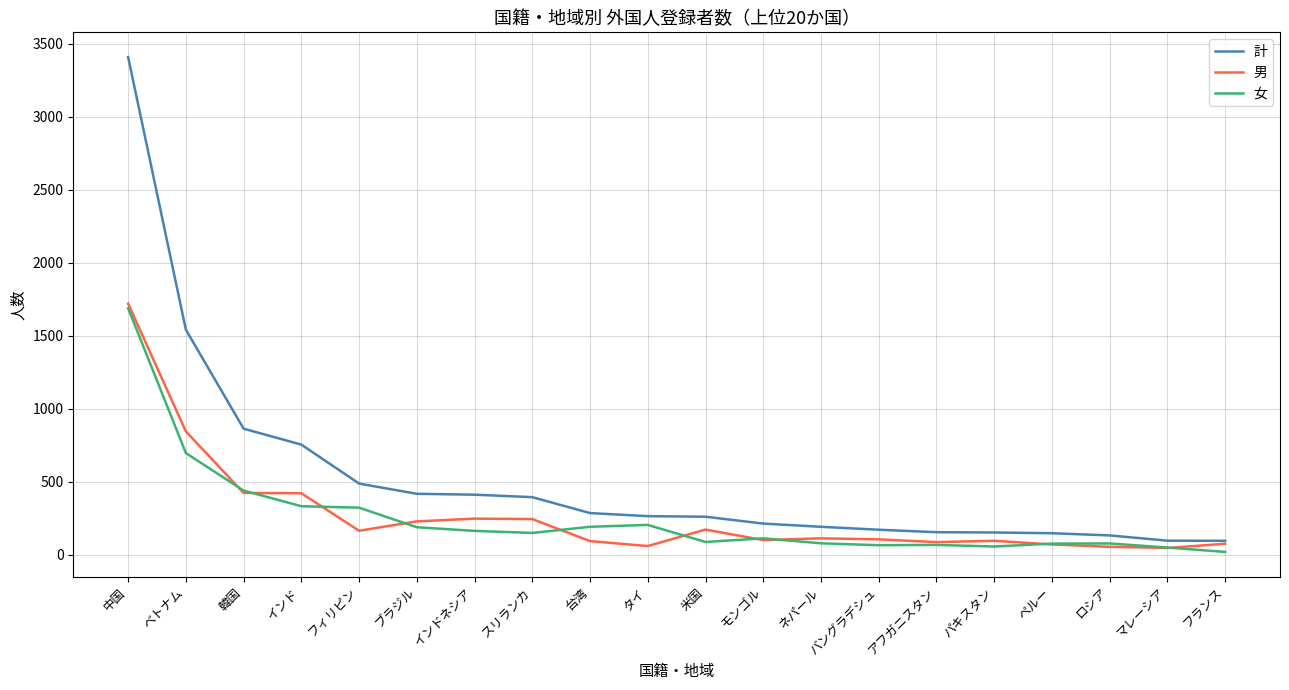

True or false: 男 has more than 2 interior local peaks.

True